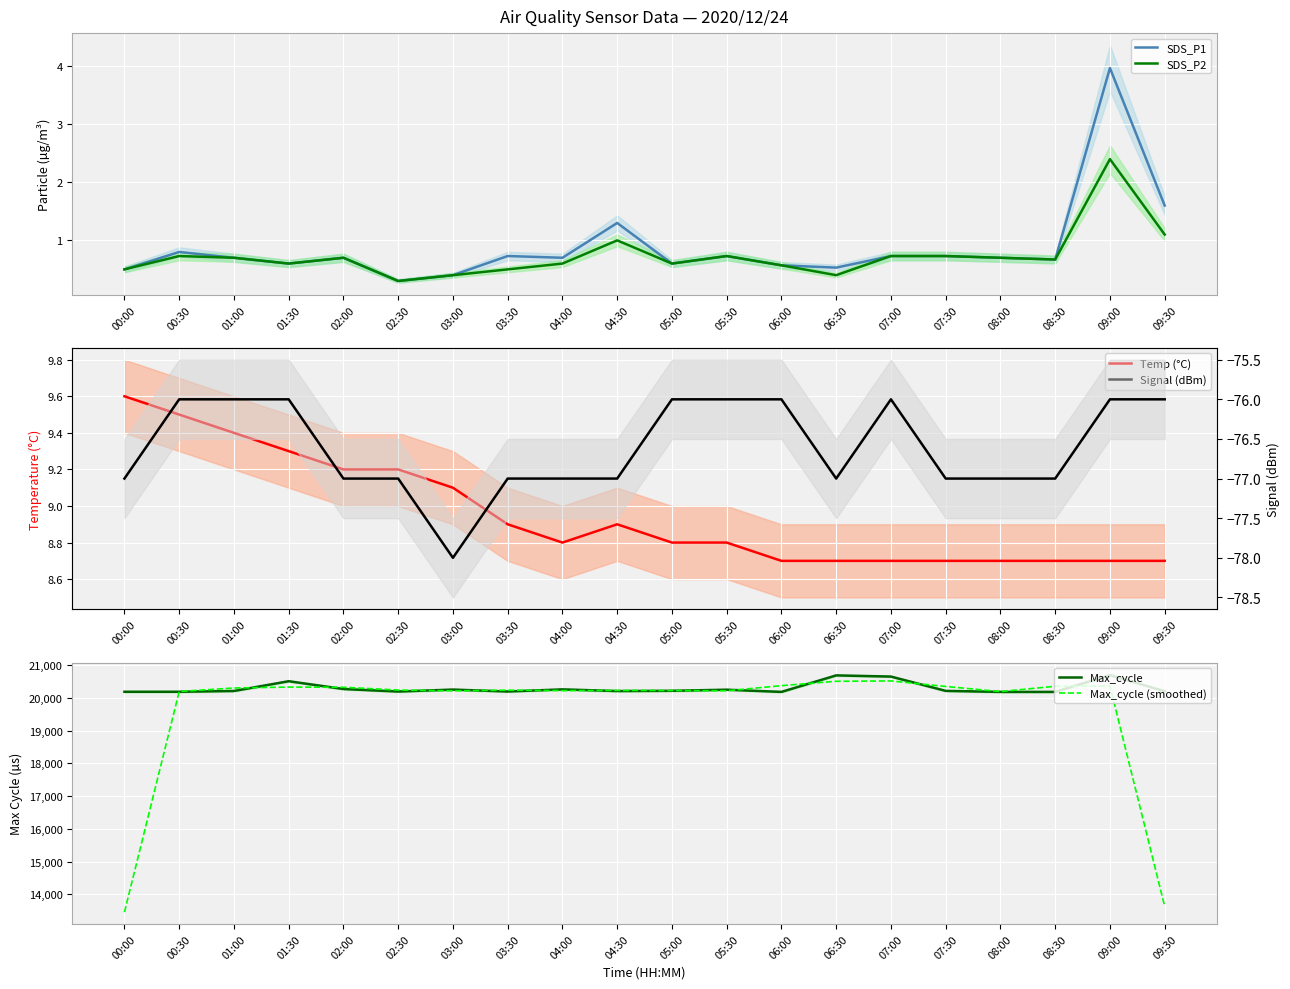

Reading left to right, list all the values displayed in this chart.

SDS_P1: 00:00=0.5	00:30=0.8	01:00=0.7	01:30=0.6	02:00=0.7	02:30=0.3	03:00=0.4	03:30=0.7	04:00=0.7	04:30=1.3	05:00=0.6	05:30=0.7	06:00=0.6	06:30=0.5	07:00=0.7	07:30=0.7	08:00=0.7	08:30=0.7	09:00=4.0	09:30=1.6
SDS_P2: 00:00=0.5	00:30=0.7	01:00=0.7	01:30=0.6	02:00=0.7	02:30=0.3	03:00=0.4	03:30=0.5	04:00=0.6	04:30=1.0	05:00=0.6	05:30=0.7	06:00=0.6	06:30=0.4	07:00=0.7	07:30=0.7	08:00=0.7	08:30=0.7	09:00=2.4	09:30=1.1
Temp (°C): 00:00=9.6	00:30=9.5	01:00=9.4	01:30=9.3	02:00=9.2	02:30=9.2	03:00=9.1	03:30=8.9	04:00=8.8	04:30=8.9	05:00=8.8	05:30=8.8	06:00=8.7	06:30=8.7	07:00=8.7	07:30=8.7	08:00=8.7	08:30=8.7	09:00=8.7	09:30=8.7
Max_cycle: 00:00=20185.0	00:30=20185.0	01:00=20209.0	01:30=20507.0	02:00=20269.0	02:30=20192.0	03:00=20252.0	03:30=20193.0	04:00=20258.0	04:30=20207.0	05:00=20215.0	05:30=20248.0	06:00=20181.0	06:30=20685.0	07:00=20649.0	07:30=20212.0	08:00=20181.0	08:30=20181.0	09:00=20694.0	09:30=20201.0
Max_cycle (smoothed): 00:00=13456.7	00:30=20193.0	01:00=20300.3	01:30=20328.3	02:00=20322.7	02:30=20237.7	03:00=20212.3	03:30=20234.3	04:00=20219.3	04:30=20226.7	05:00=20223.3	05:30=20214.7	06:00=20371.3	06:30=20505.0	07:00=20515.3	07:30=20347.3	08:00=20191.3	08:30=20352.0	09:00=20358.7	09:30=13631.7
Signal (dBm): 00:00=-77.0	00:30=-76.0	01:00=-76.0	01:30=-76.0	02:00=-77.0	02:30=-77.0	03:00=-78.0	03:30=-77.0	04:00=-77.0	04:30=-77.0	05:00=-76.0	05:30=-76.0	06:00=-76.0	06:30=-77.0	07:00=-76.0	07:30=-77.0	08:00=-77.0	08:30=-77.0	09:00=-76.0	09:30=-76.0